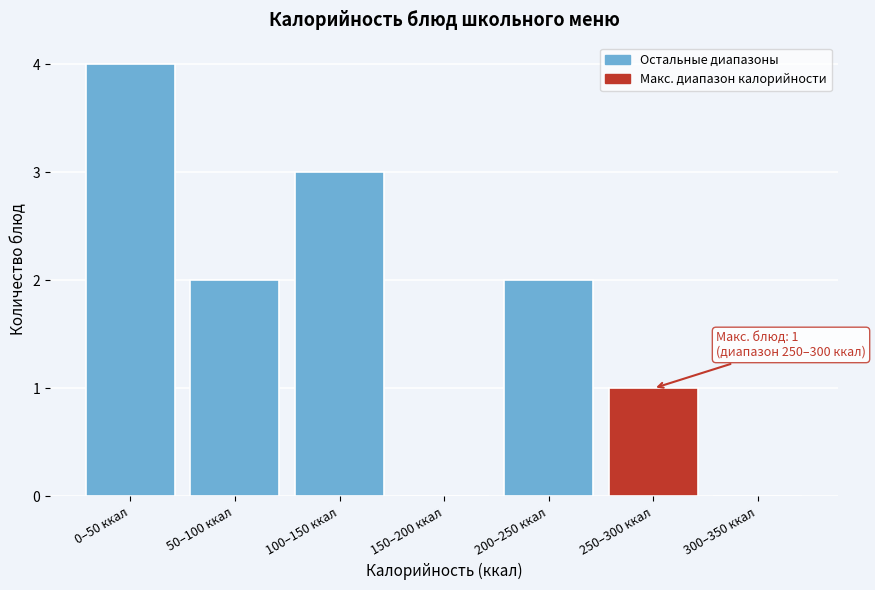

Reading left to right, transcribe all the data shown in this chart.

0–50 ккал=4	50–100 ккал=2	100–150 ккал=3	150–200 ккал=0	200–250 ккал=2	250–300 ккал=1	300–350 ккал=0